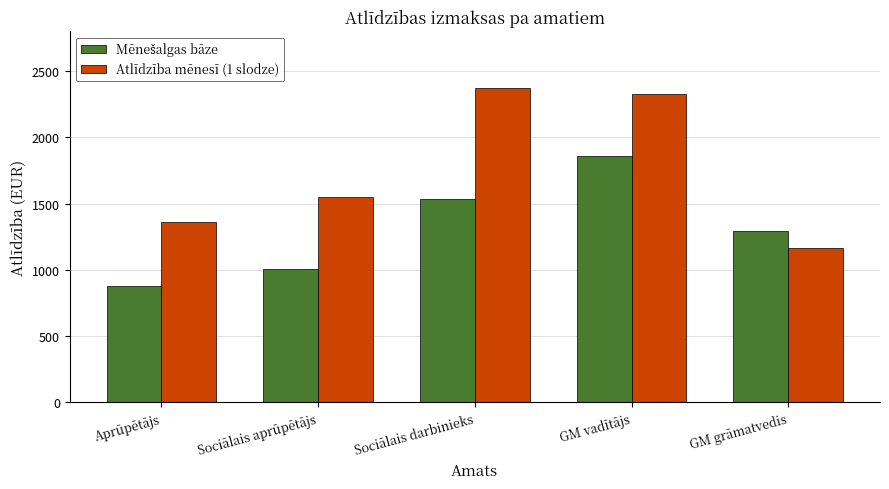

The value of Atlīdzība mēnesī (1 slodze) at Aprūpētājs is 2087.7. True or false?

False